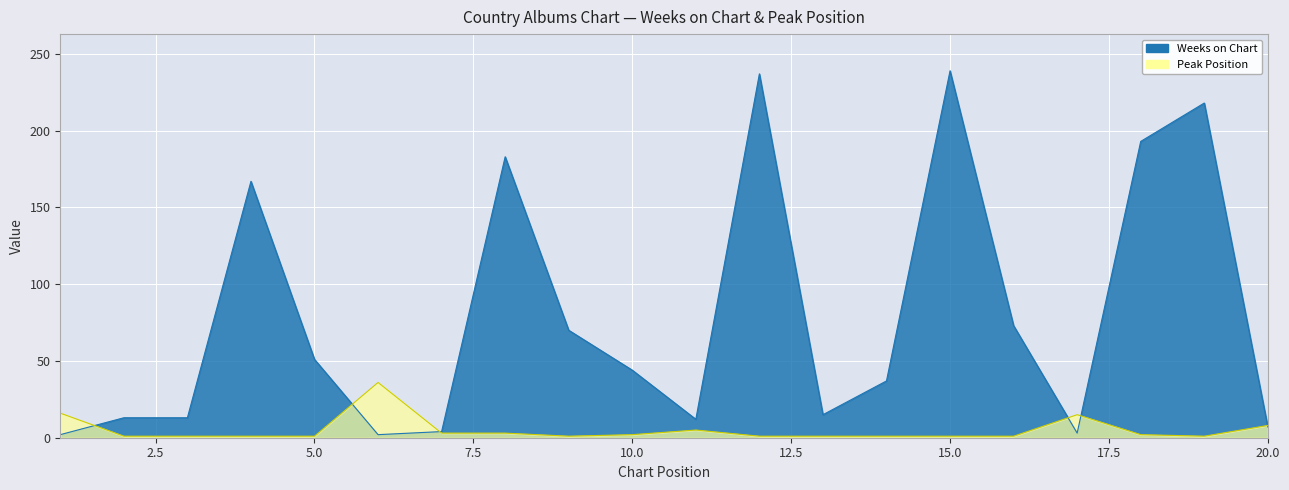

Reading left to right, what are all the values shown in this chart?

Weeks on Chart: 1=2	2=13	3=13	4=167	5=51	6=2	7=4	8=183	9=70	10=44	11=12	12=237	13=15	14=37	15=239	16=73	17=3	18=193	19=218	20=7
Peak Position: 1=16	2=1	3=1	4=1	5=1	6=36	7=3	8=3	9=1	10=2	11=5	12=1	13=1	14=1	15=1	16=1	17=15	18=2	19=1	20=8